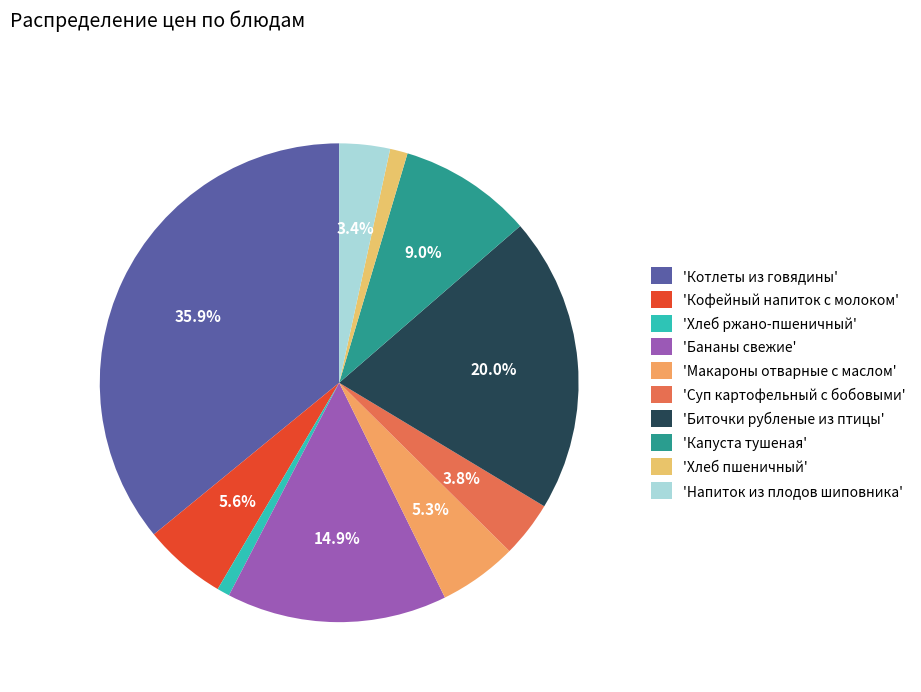

Does any single category account for the majority?

No